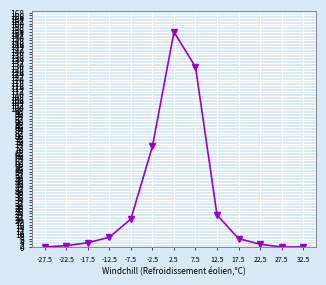

True or false: there are more than 1 points higher than both neighbors.

False